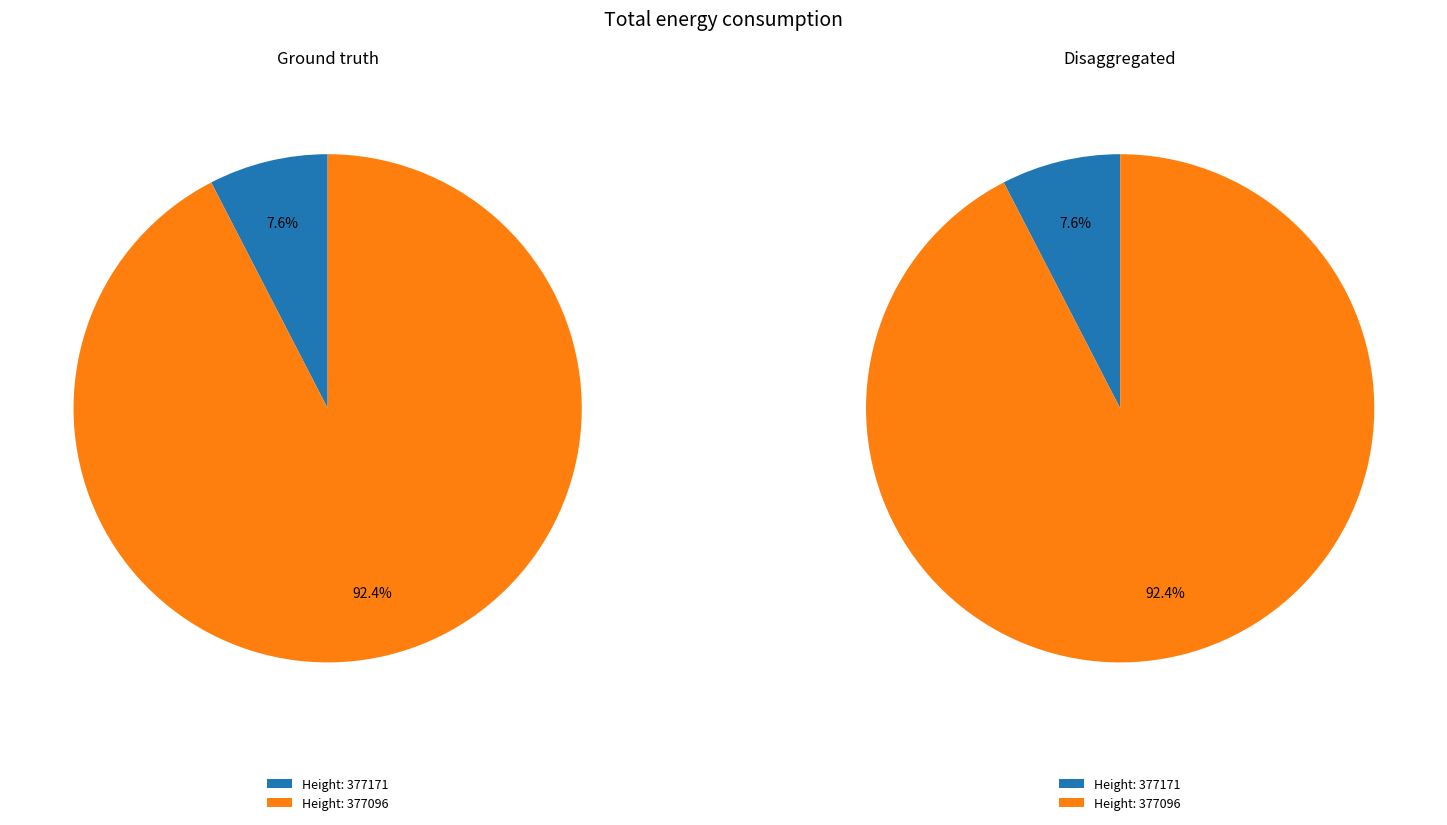

How many slices are in this pie chart?

2